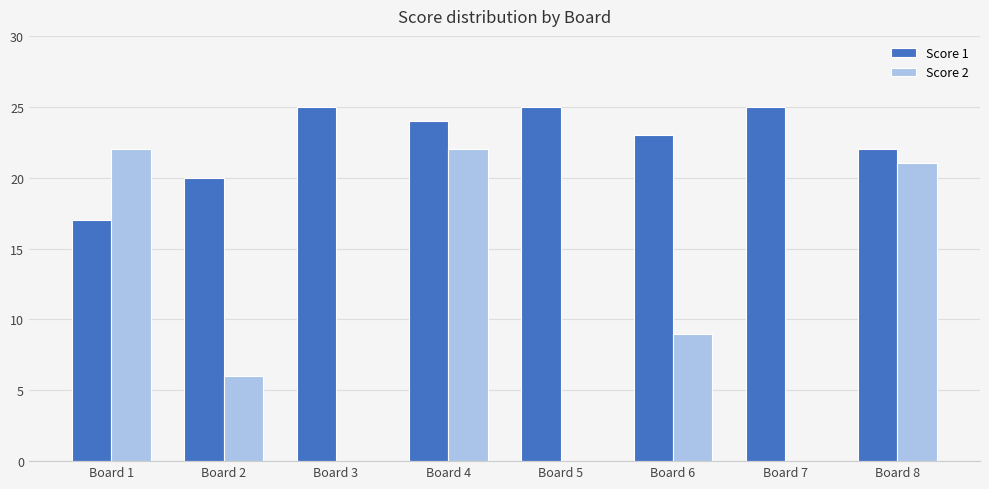

Which series has the largest range (max minus min)?

Score 2